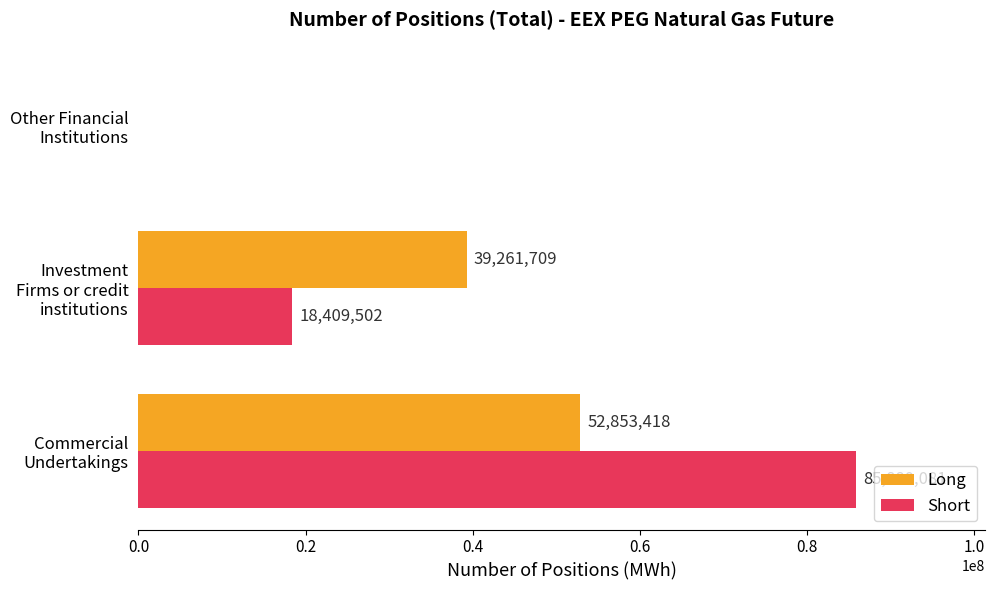

Is it true that Short equals 29692889 at Investment Firms or credit institutions?

False